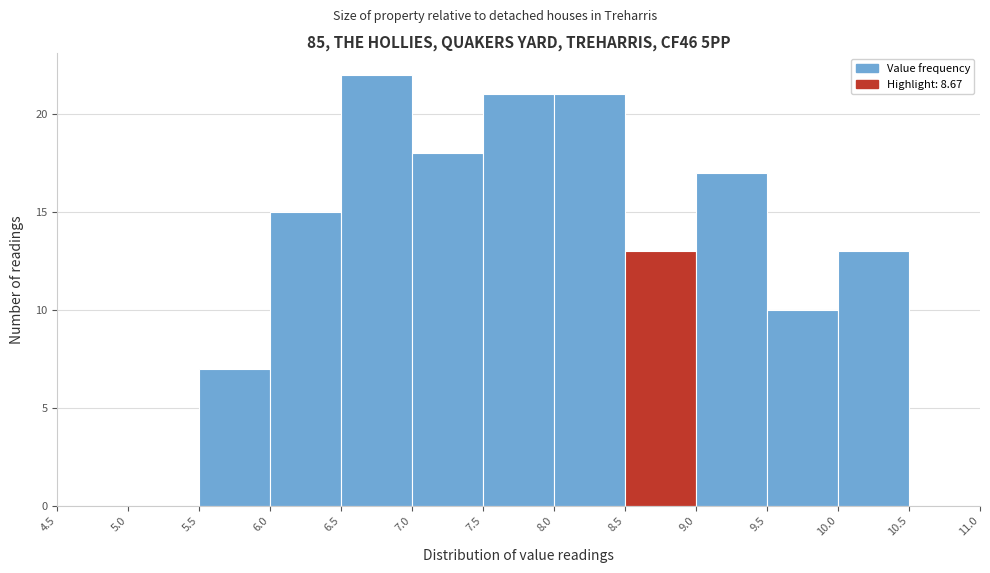

Over which range of the x-axis is the bar tallest?

6.5 to 7.0